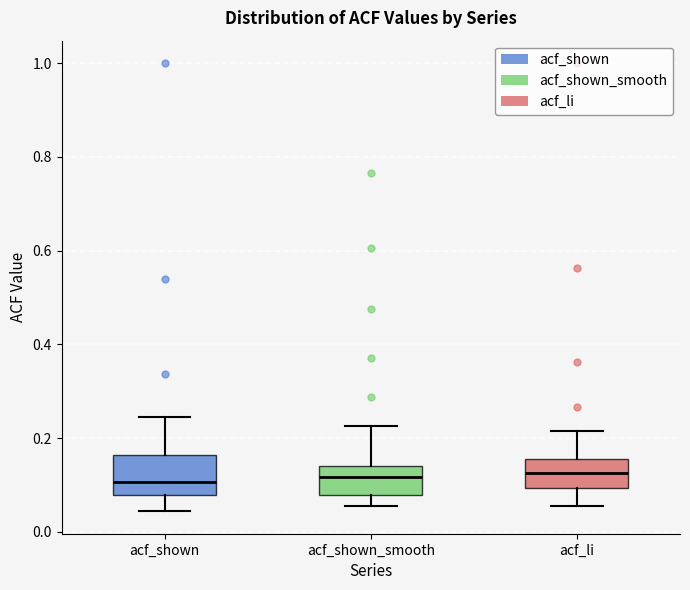

Reading left to right, read every box against the y-axis: the position of its median line, the range the box covers, and the ends of its whiskers. The values are not printed on the chart, so give them approximately, as read against the axis.

acf_shown: median 0.10, box 0.08 to 0.16, whiskers 0.04 to 0.24
acf_shown_smooth: median 0.12, box 0.08 to 0.14, whiskers 0.06 to 0.22
acf_li: median 0.12, box 0.10 to 0.16, whiskers 0.06 to 0.22